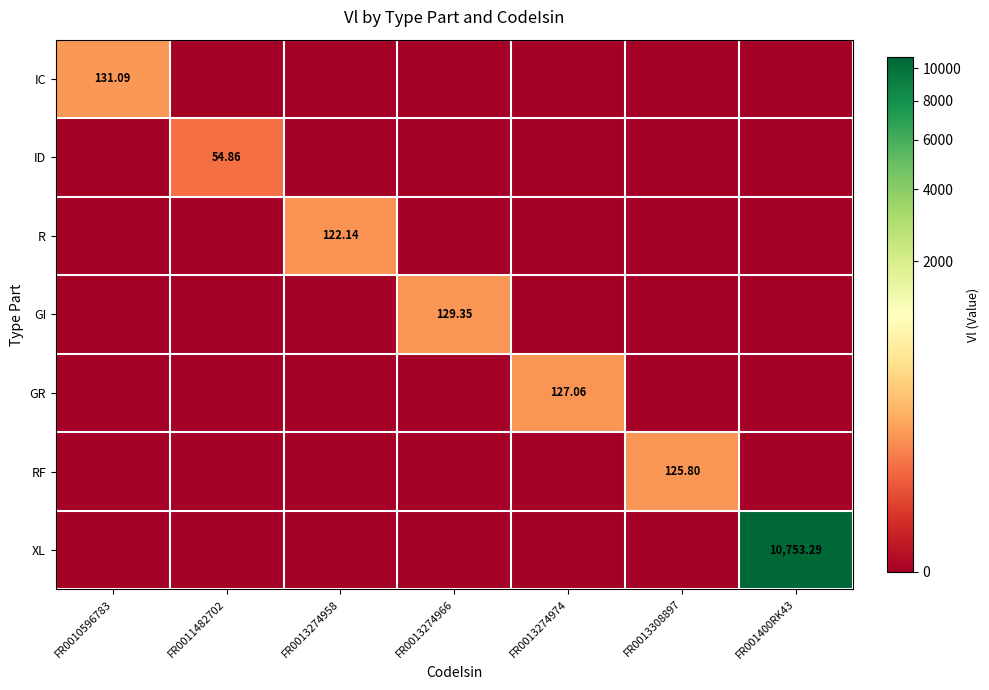

Is it true that RF equals 204.9 at FR0013308897?

False